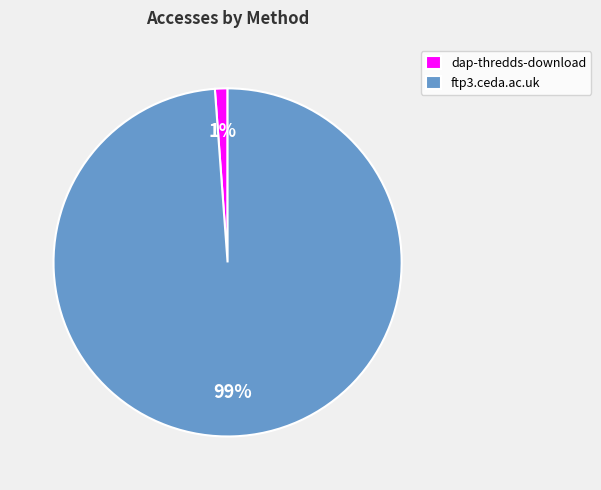

To the nearest percent, what is the difference between the dap-thredds-download and ftp3.ceda.ac.uk slice percentages?

98%